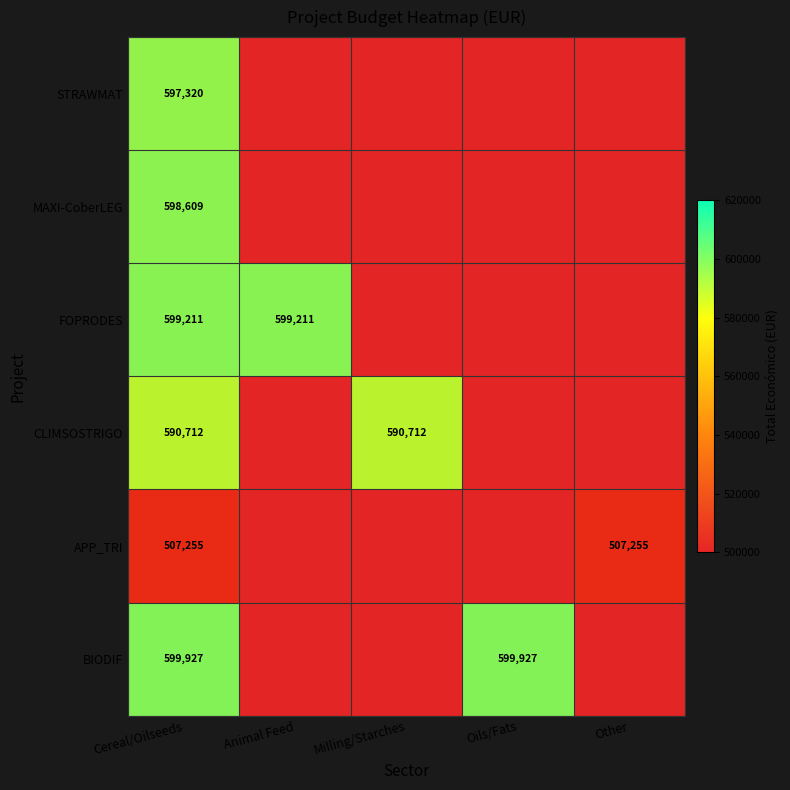

The value of CLIMSOSTRIGO at Milling/Starches is 802887.9. True or false?

False